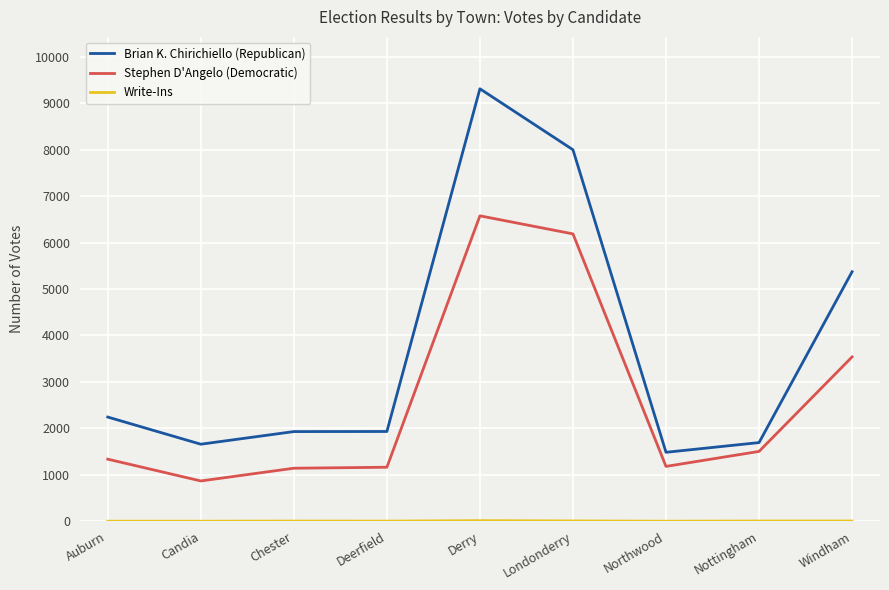

Is the value of Stephen D'Angelo (Democratic) at Nottingham greater than the value of Brian K. Chirichiello (Republican) at Derry?

No